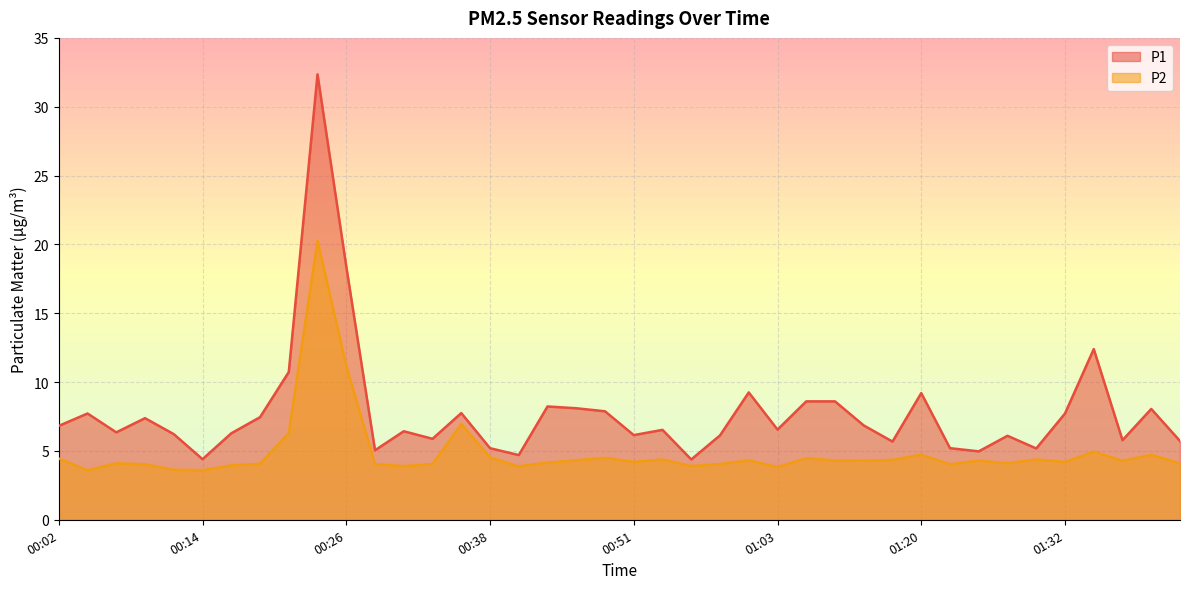

True or false: P2 has more than 0 interior local peaks.

True